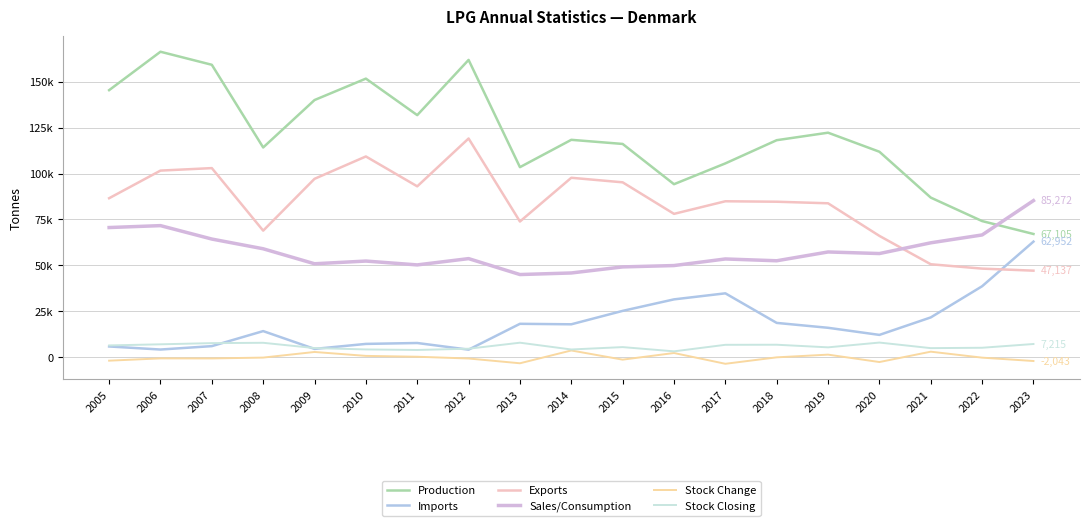

What is the smallest value displayed?

-3555